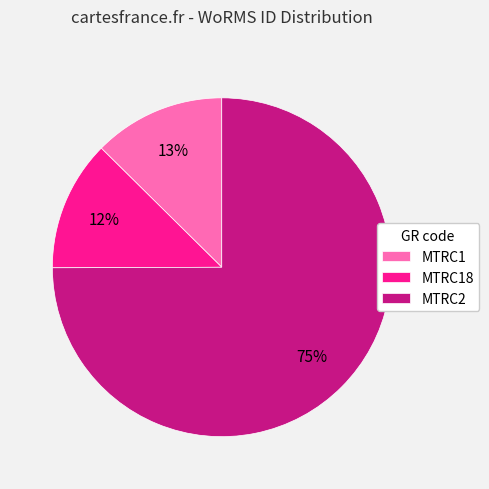

Between MTRC2 and MTRC1, which is larger?

MTRC2